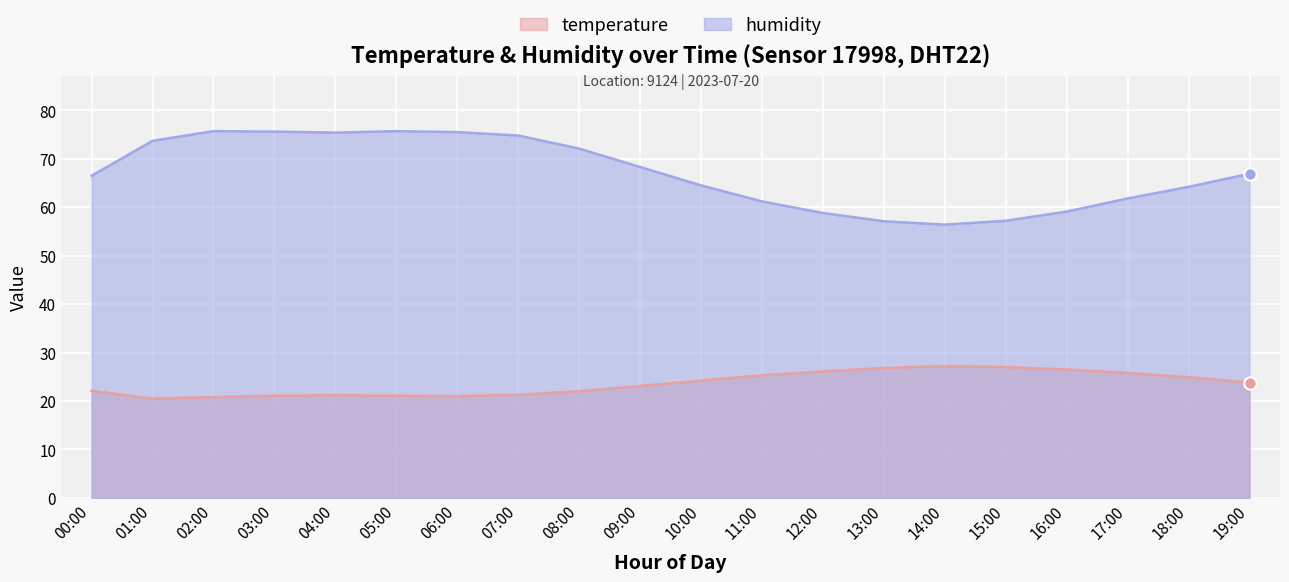

Is the value of temperature at 04:00 greater than the value of humidity at 09:00?

No